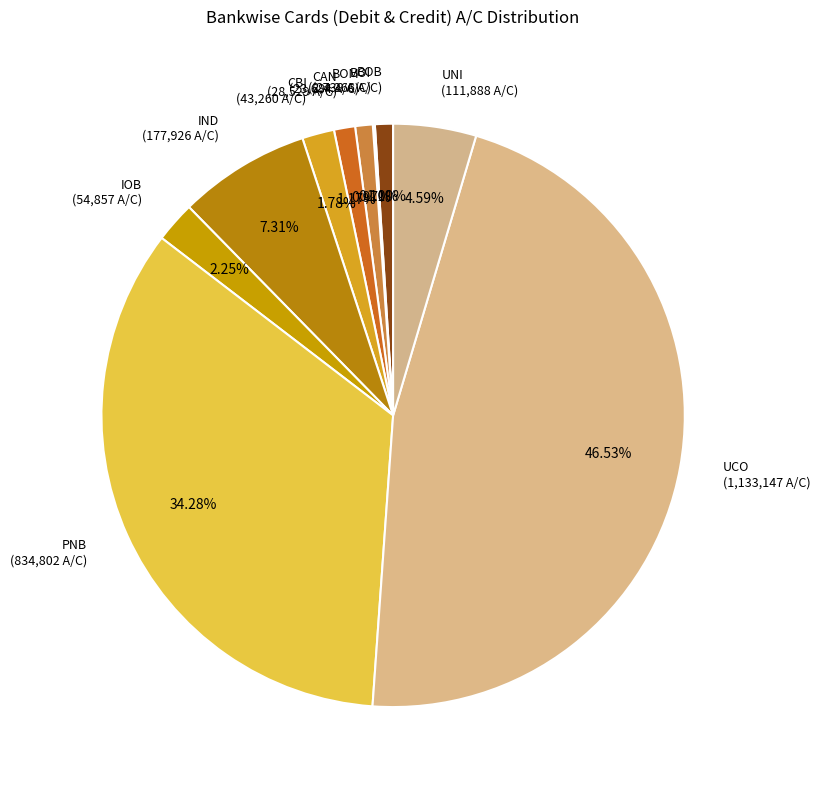

Does any single category account for the majority?

No